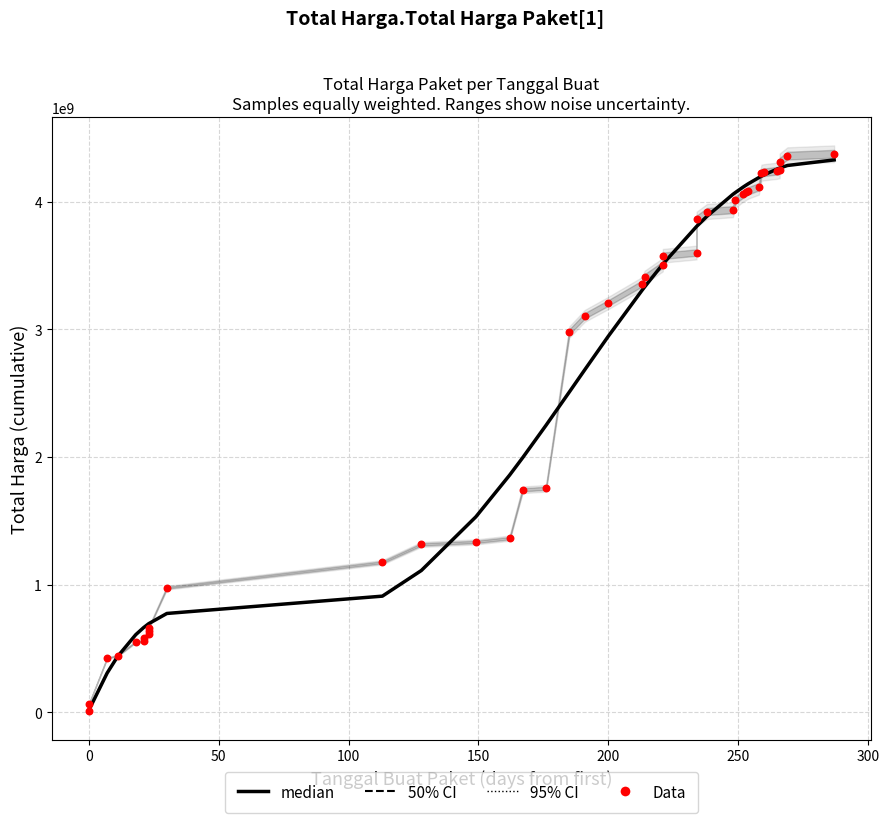

Which series reaches the minimum Y coordinate?

Data